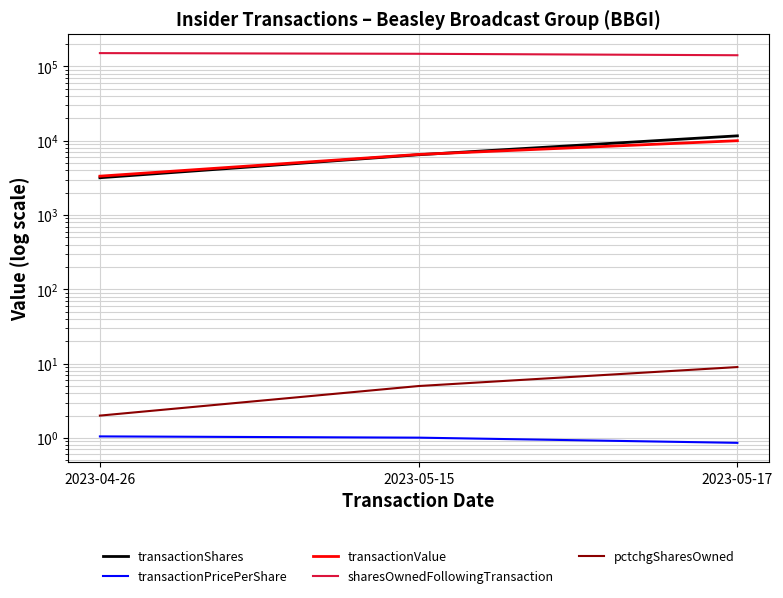

What is the sum of all transactionShares values?

21272.0